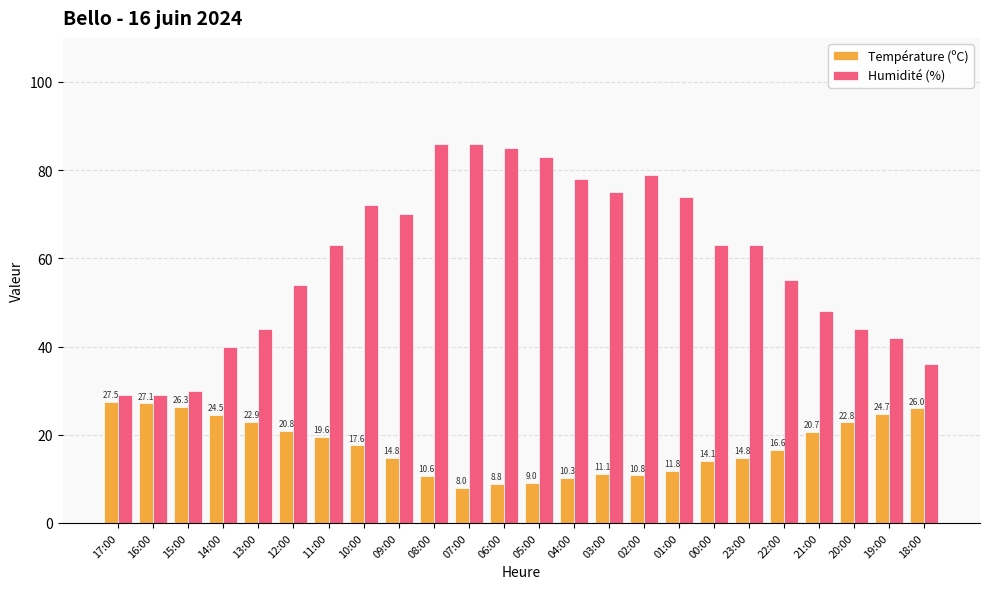

Count the number of categories in the chart.

24